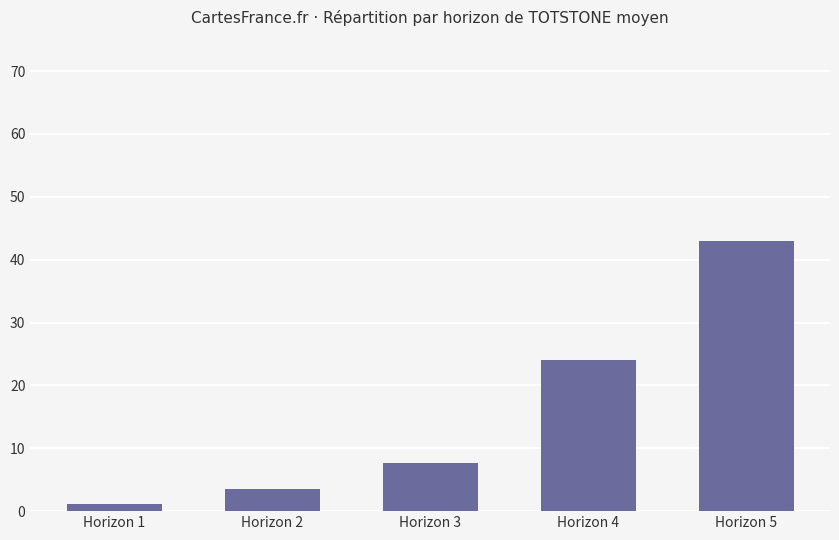

The chart shows a value of 7.7 at Horizon 3. True or false?

True